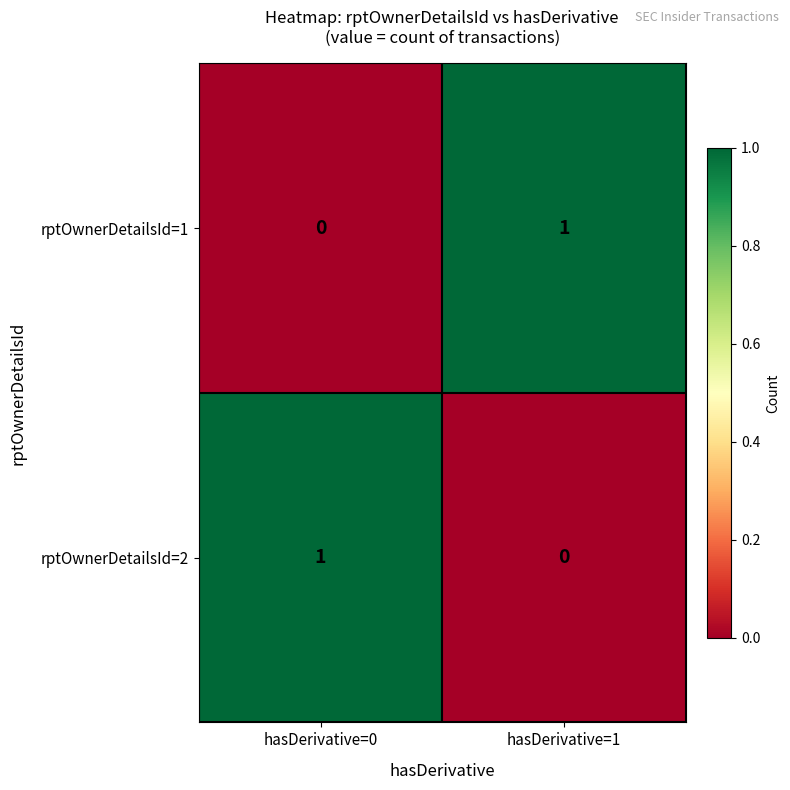

Reading right to left, transcribe all the data shown in this chart.

rptOwnerDetailsId=1: hasDerivative=1=1	hasDerivative=0=0
rptOwnerDetailsId=2: hasDerivative=1=0	hasDerivative=0=1